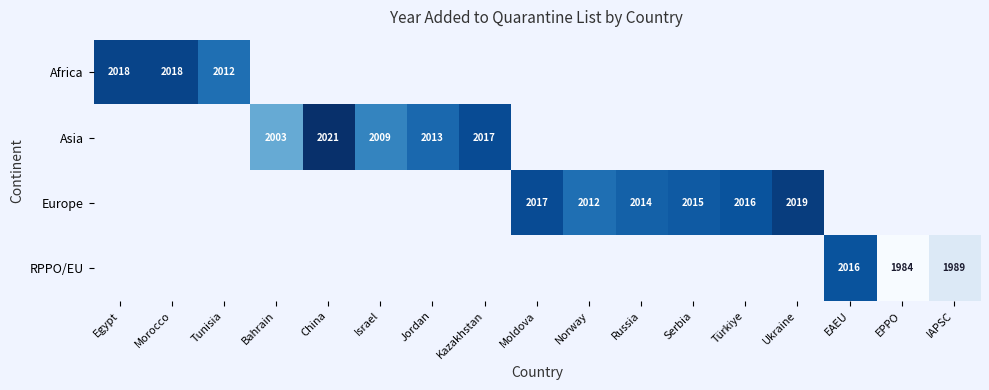

True or false: Asia has a value of 2003 at Bahrain.

True